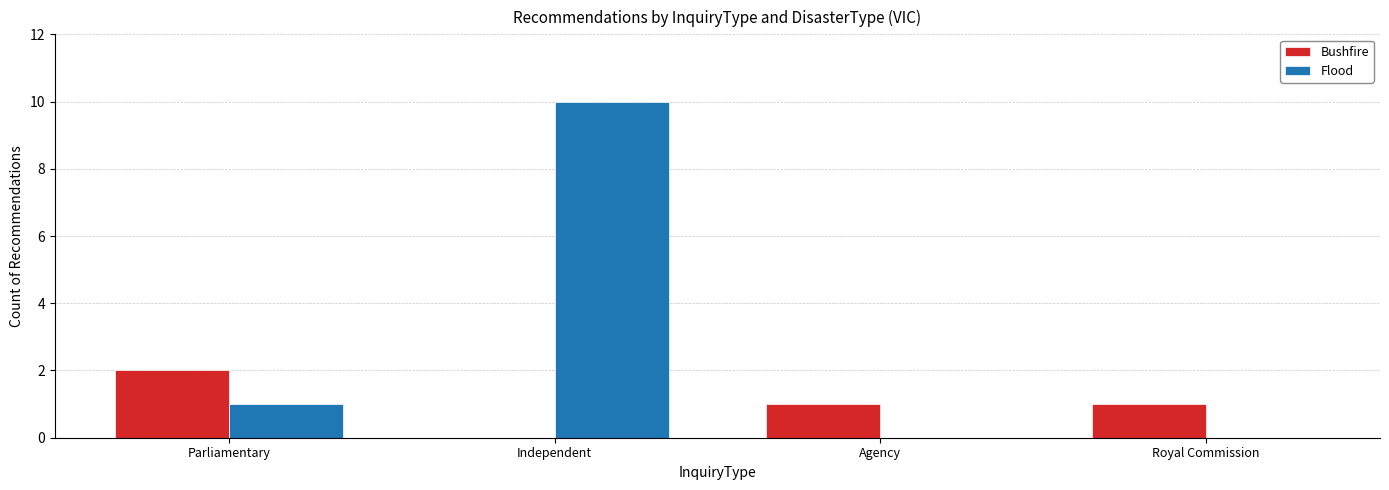

What is the difference between the Bushfire values at Agency and Parliamentary?

1